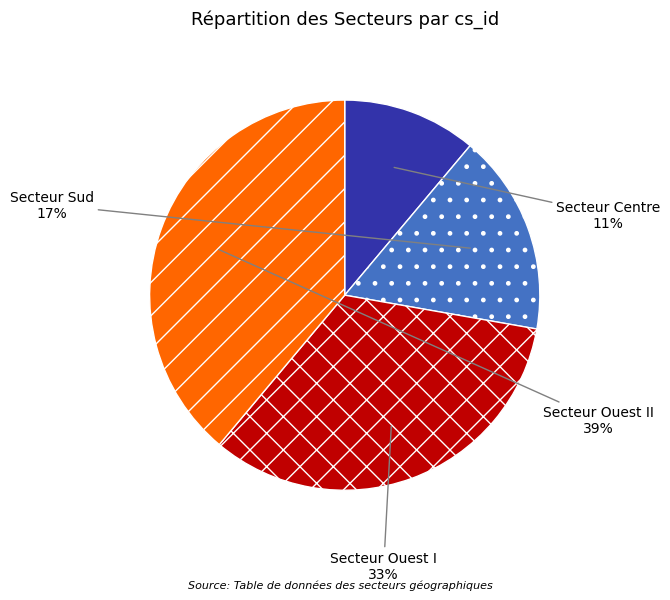

Between Secteur Ouest II and Secteur Centre, which is larger?

Secteur Ouest II